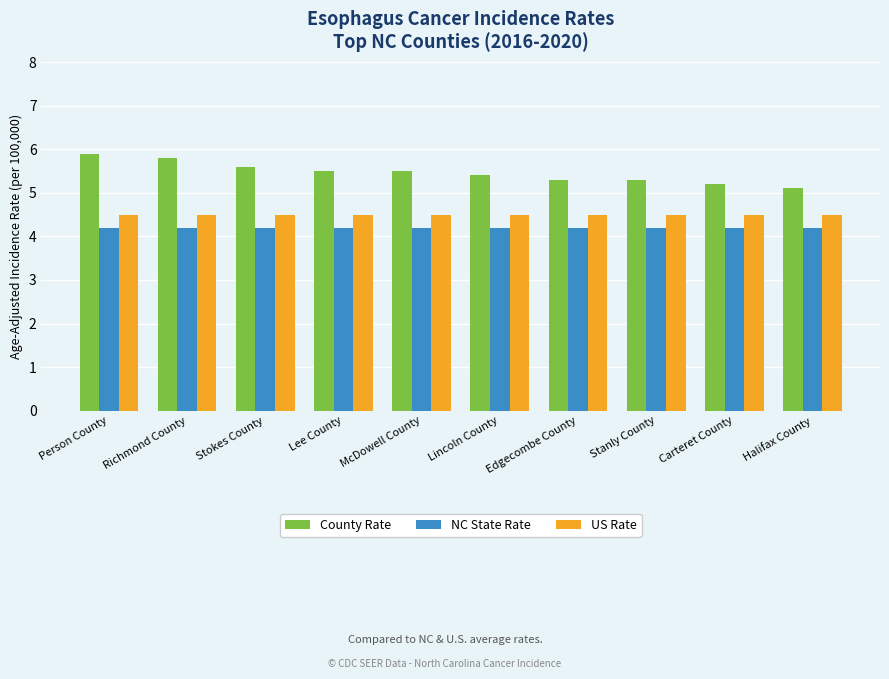

What is the label of the 9th bar from the right?

Richmond County